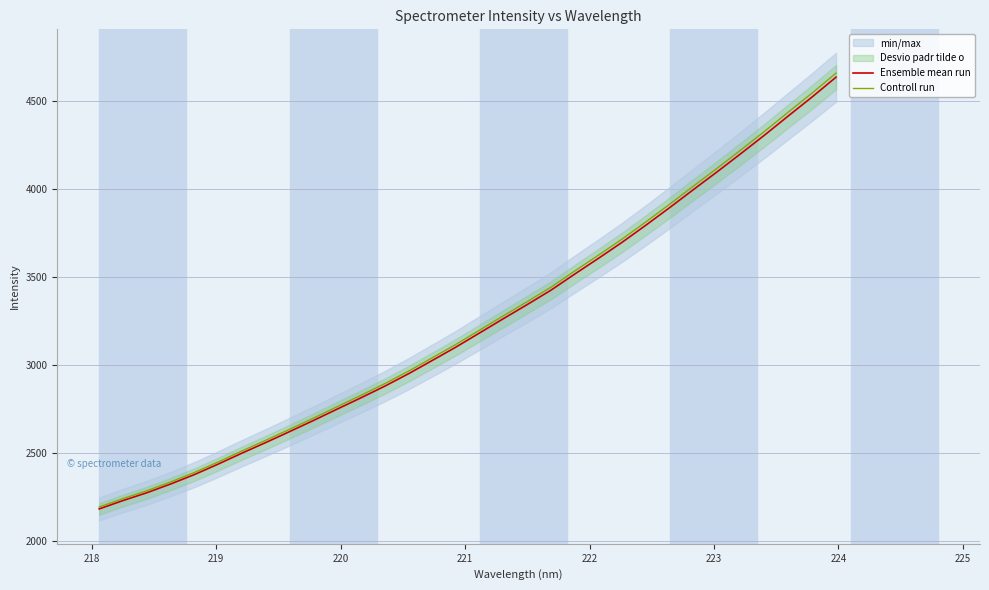

Does the chart display data point markers on the line(s)?

No